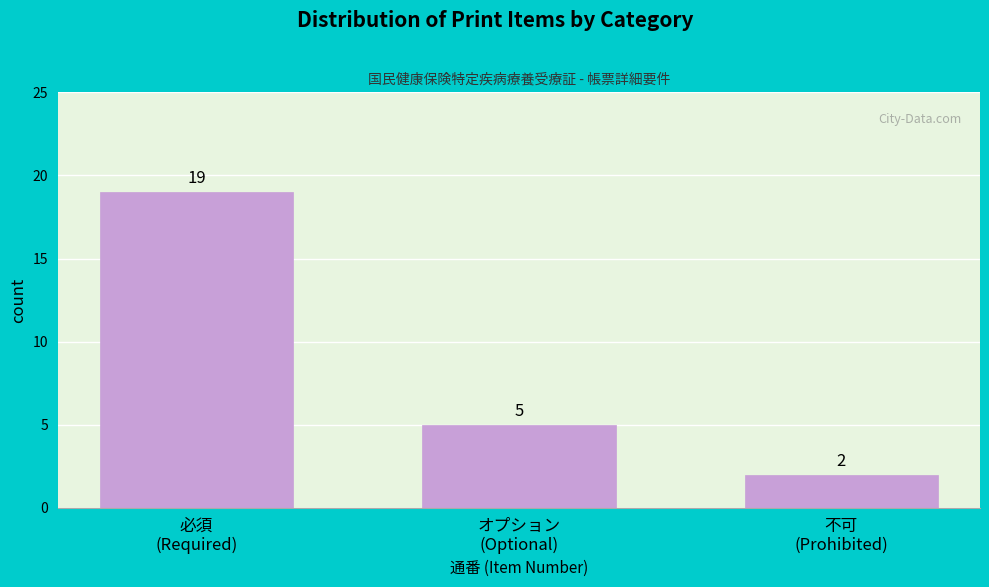

Reading left to right, what are all the values shown in this chart?

19	5	2